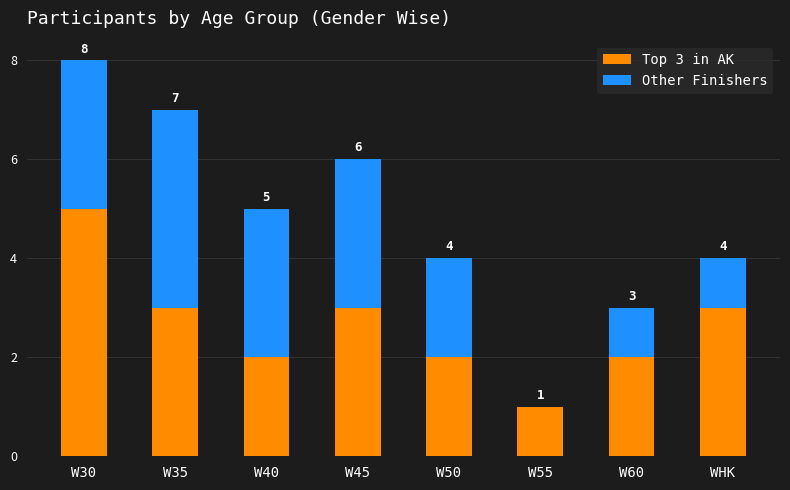

The Top 3 in AK series shows 3 at WHK. True or false?

True